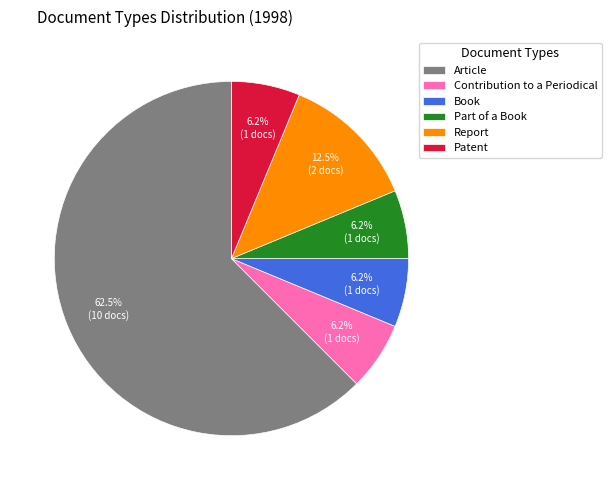

How many slices are in this pie chart?

6